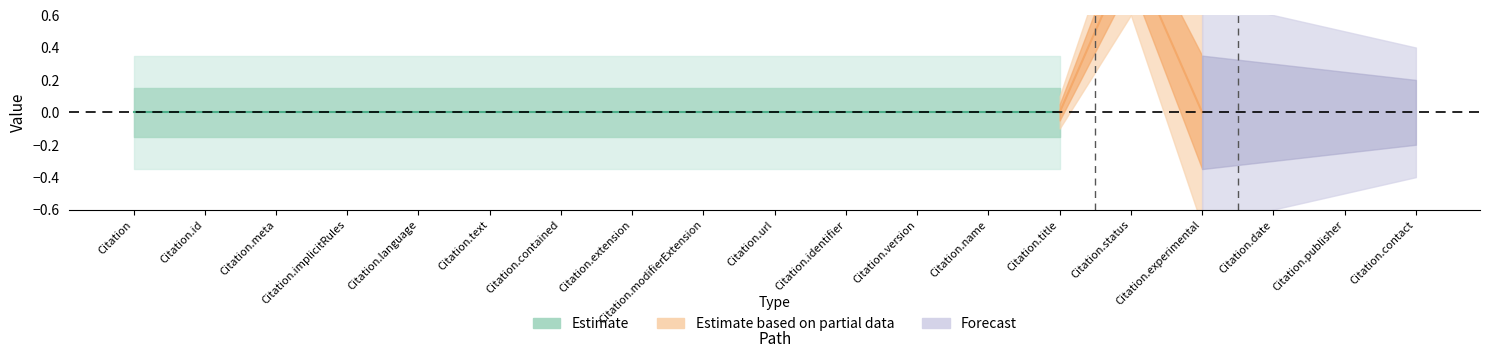

Where is the first local maximum for Min?

Citation.status